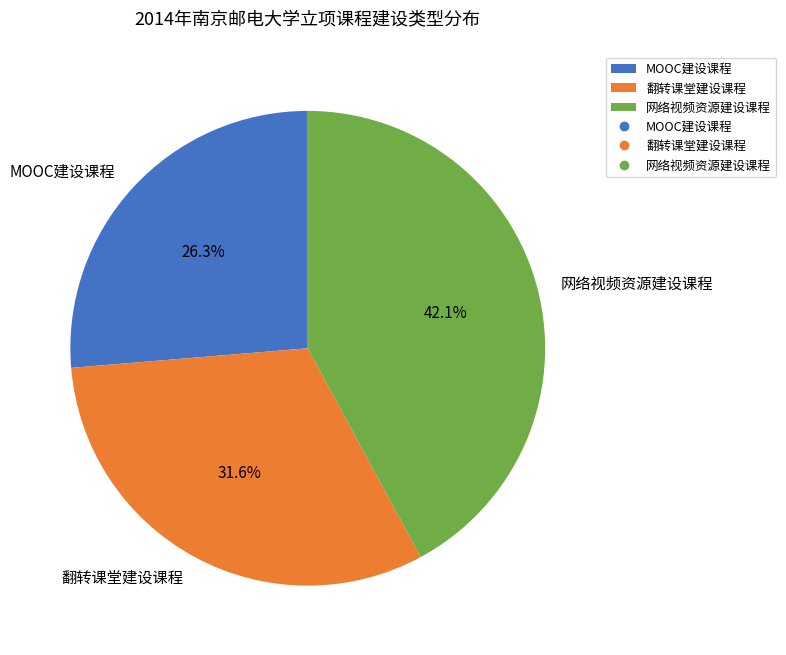

The 翻转课堂建设课程 slice represents 32% of the pie. True or false?

True